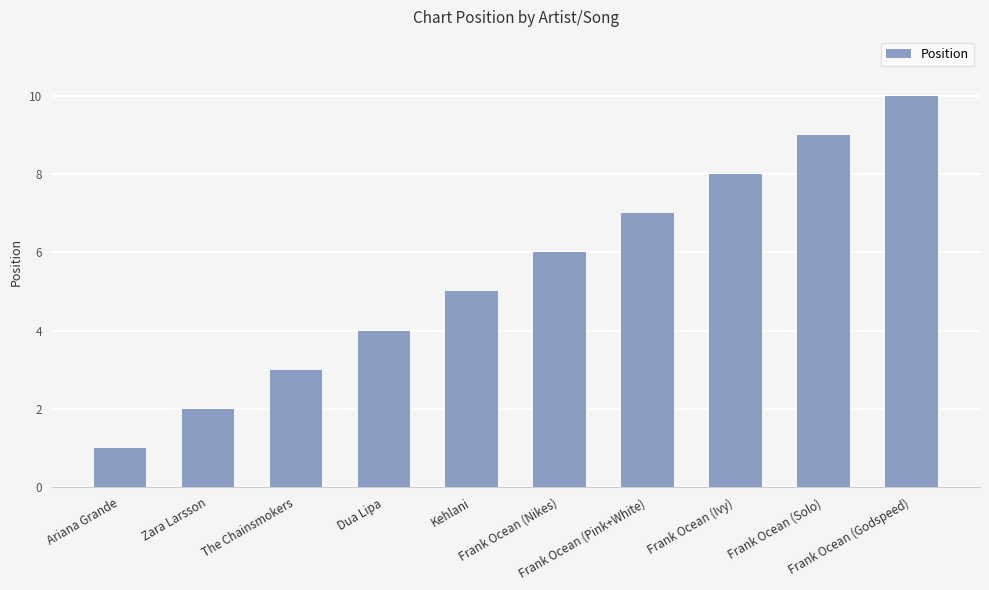

What is the change in value from Zara Larsson to Frank Ocean (Godspeed)?

+8